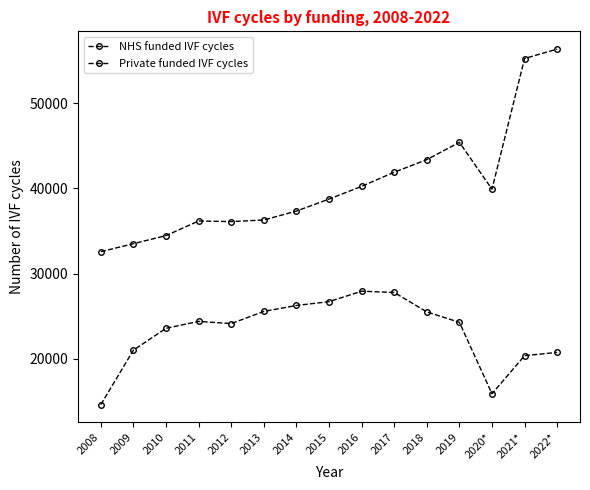

How many lines are shown in the chart?

2